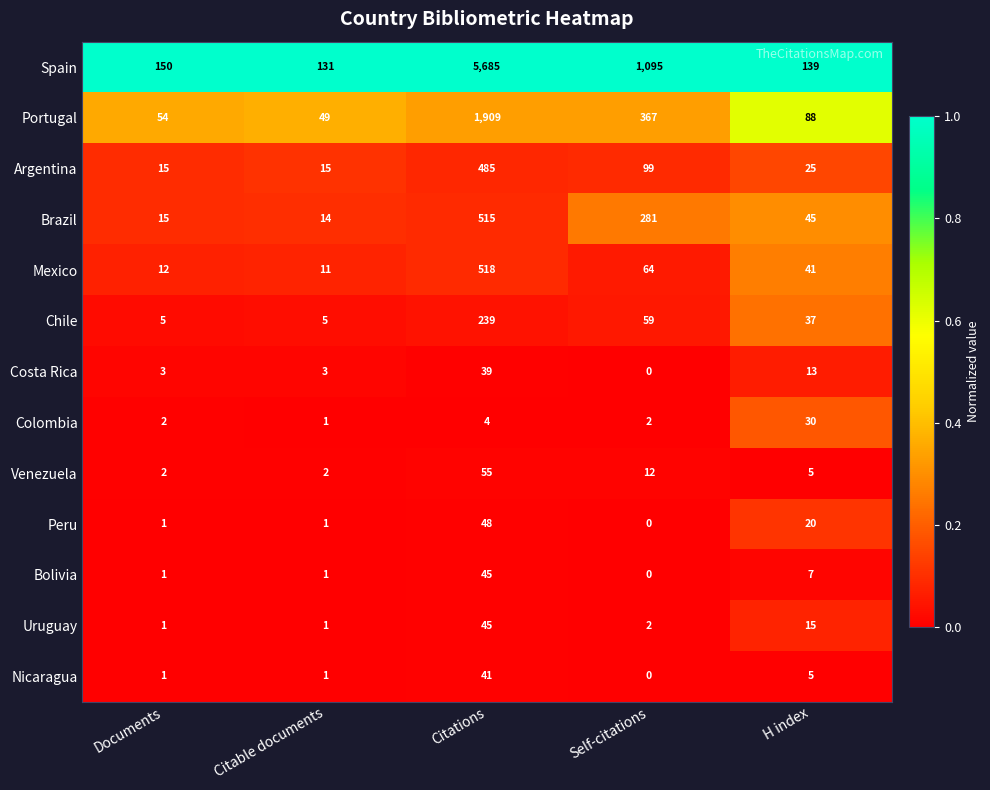

The value of Portugal at Documents is 84. True or false?

False